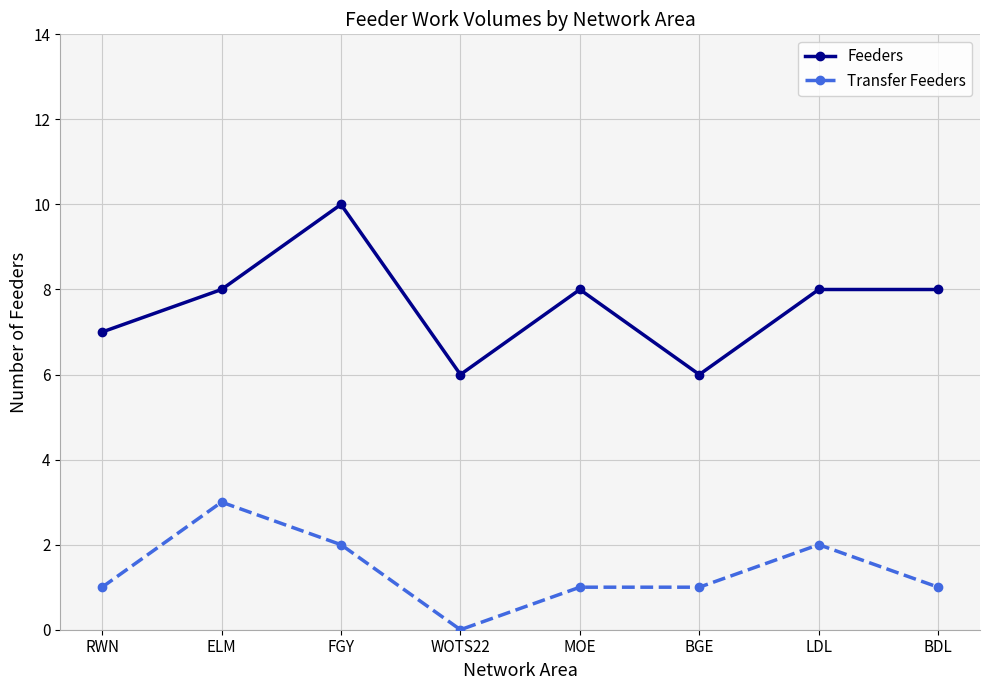

How many categories are shown in the chart?

8